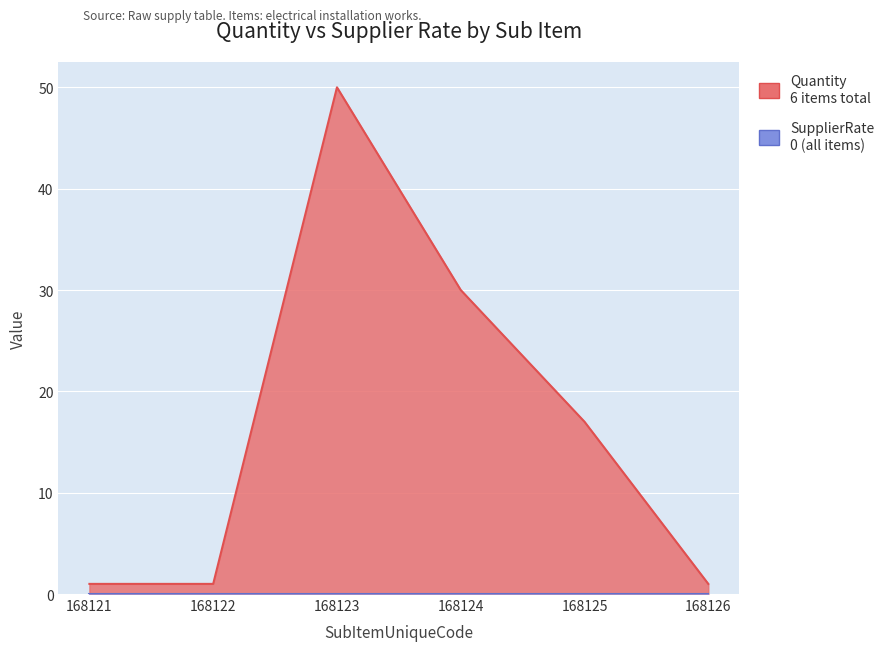

At which category does the data reach its first local peak?

168123